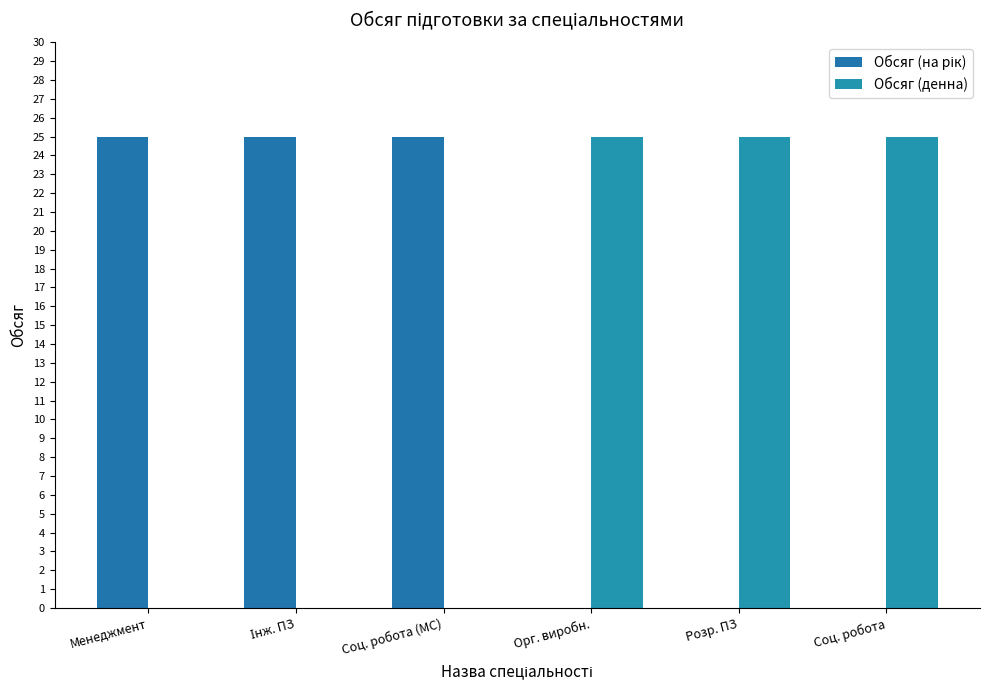

What is the average value of the Обсяг (на рік) series?

12